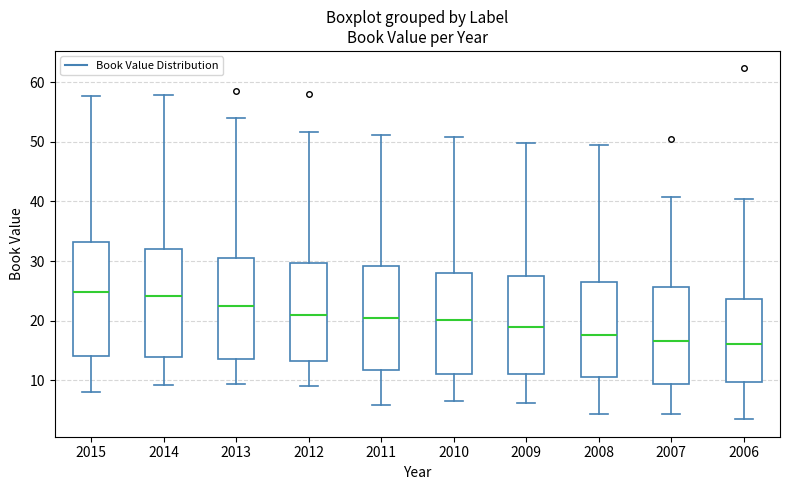

Which box is the tallest, from its lower edge to its upper edge?

2015